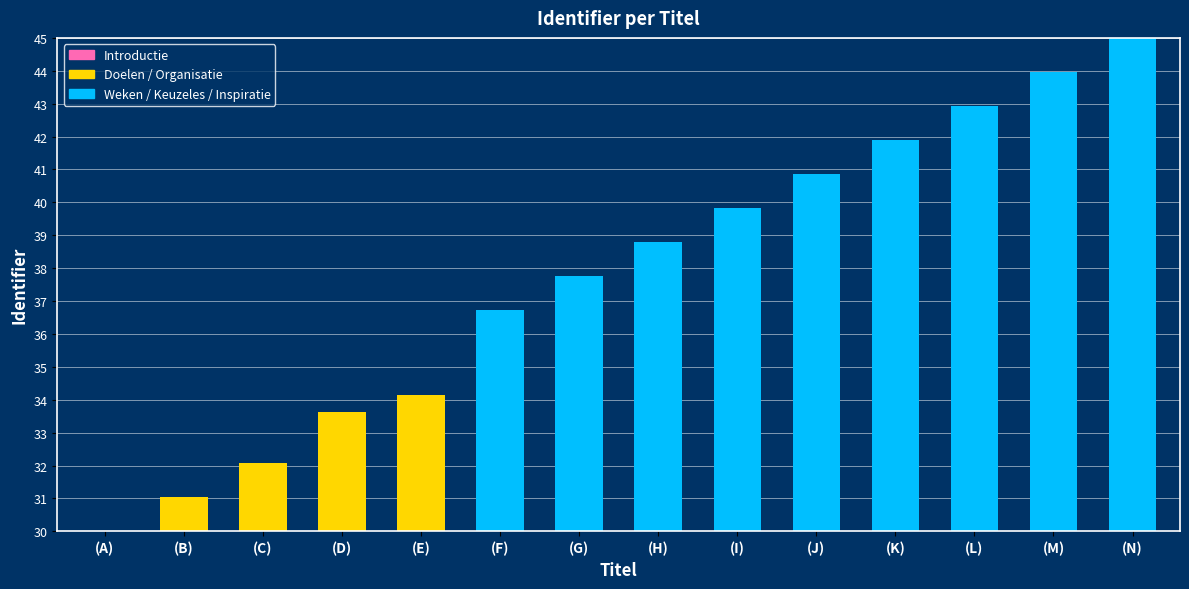

What is the difference between the second highest and minimum values?

14.0